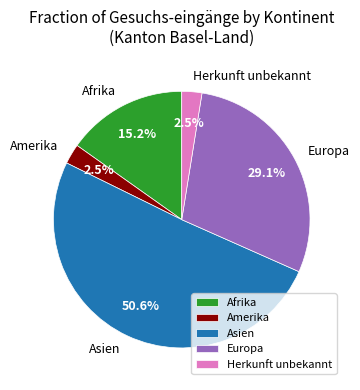

Which category accounts for the majority?

Asien